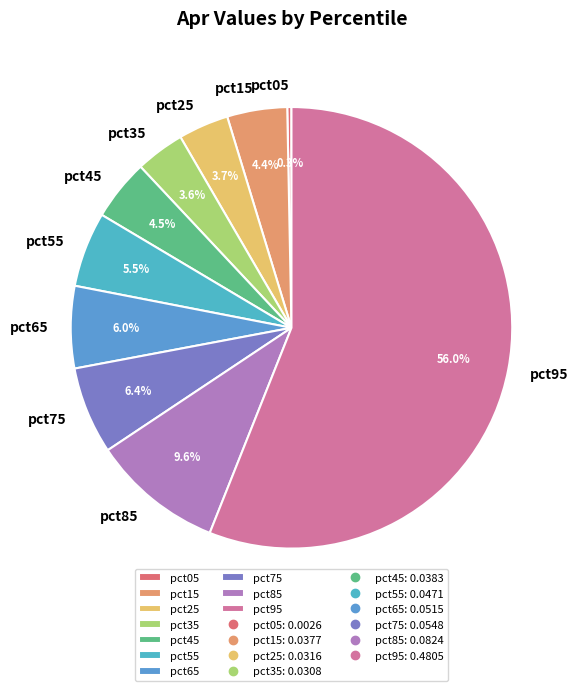

Which has a higher value, pct95 or pct35?

pct95